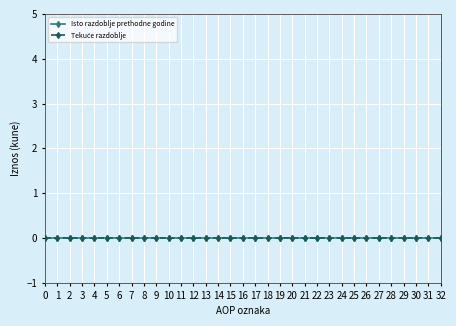

Where is Tekuće razdoblje nearest to the value 0?

1